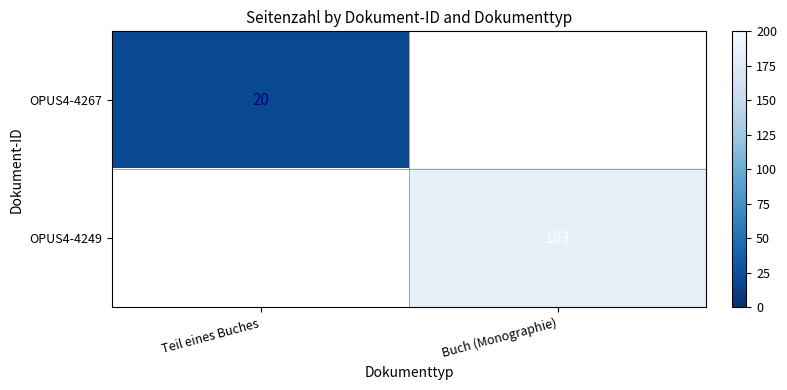

The OPUS4-4249 series shows 183 at Buch (Monographie). True or false?

True